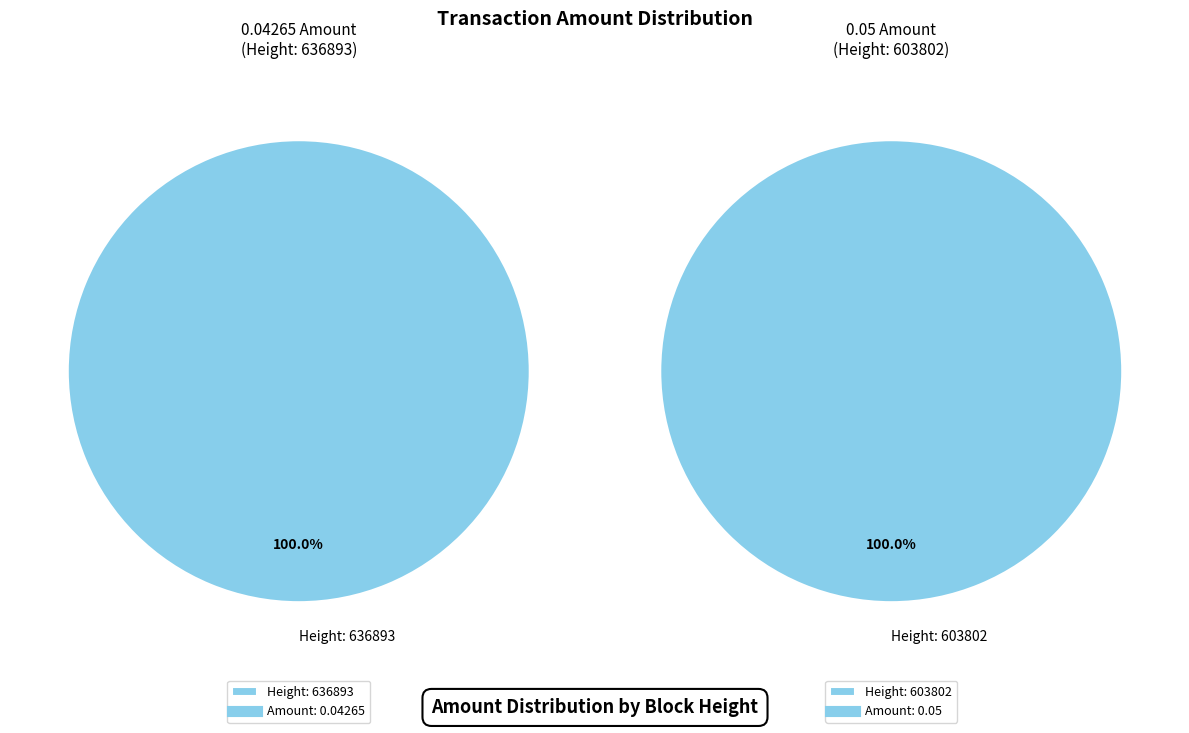

What is the smallest slice in the pie chart?

636893